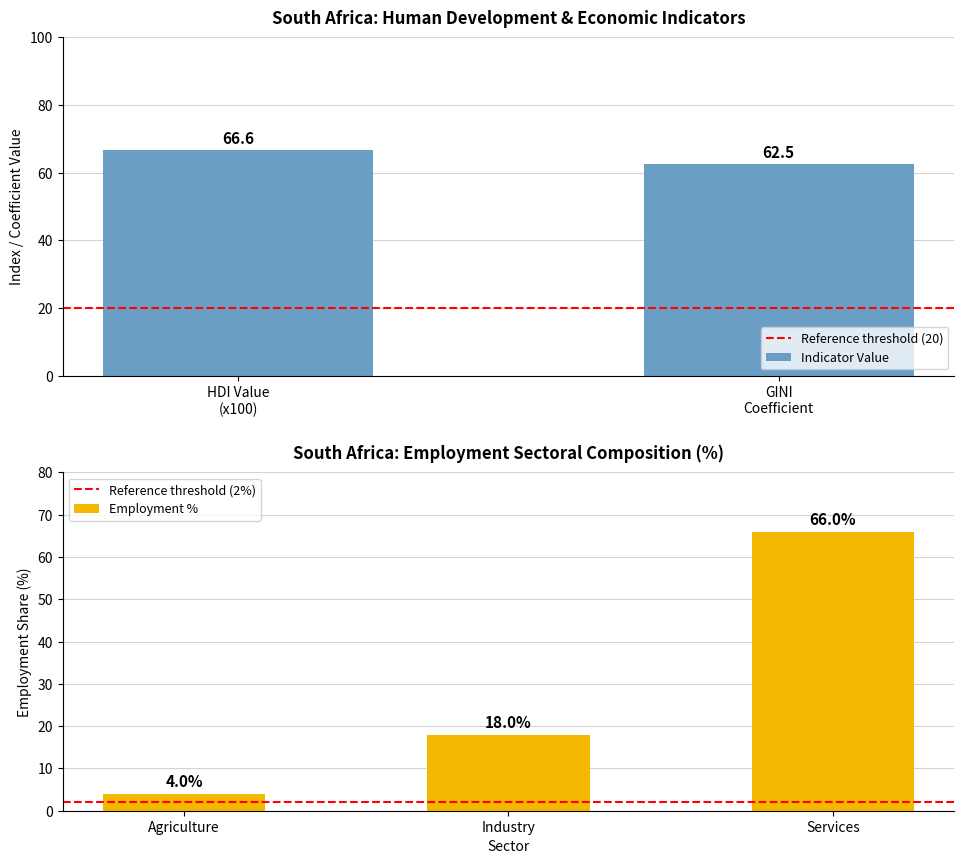

Which category has the highest value in the Employment % series?

Services